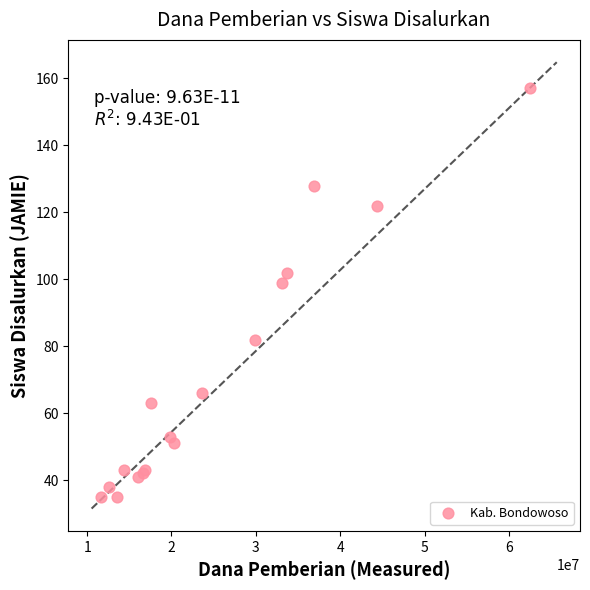

What Y value in the scatter plot is closest to 96?

99